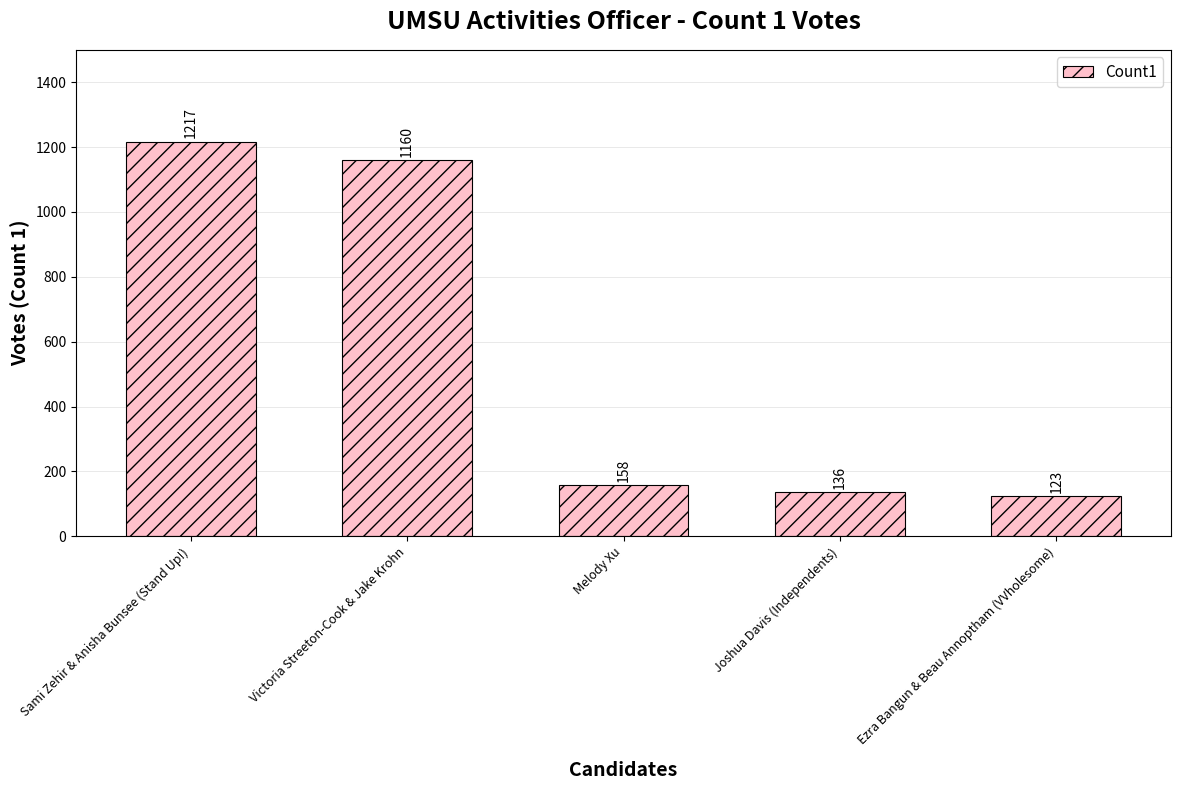

What is the change in value from Melody Xu to Ezra Bangun & Beau Annoptham (VVholesome)?

-35